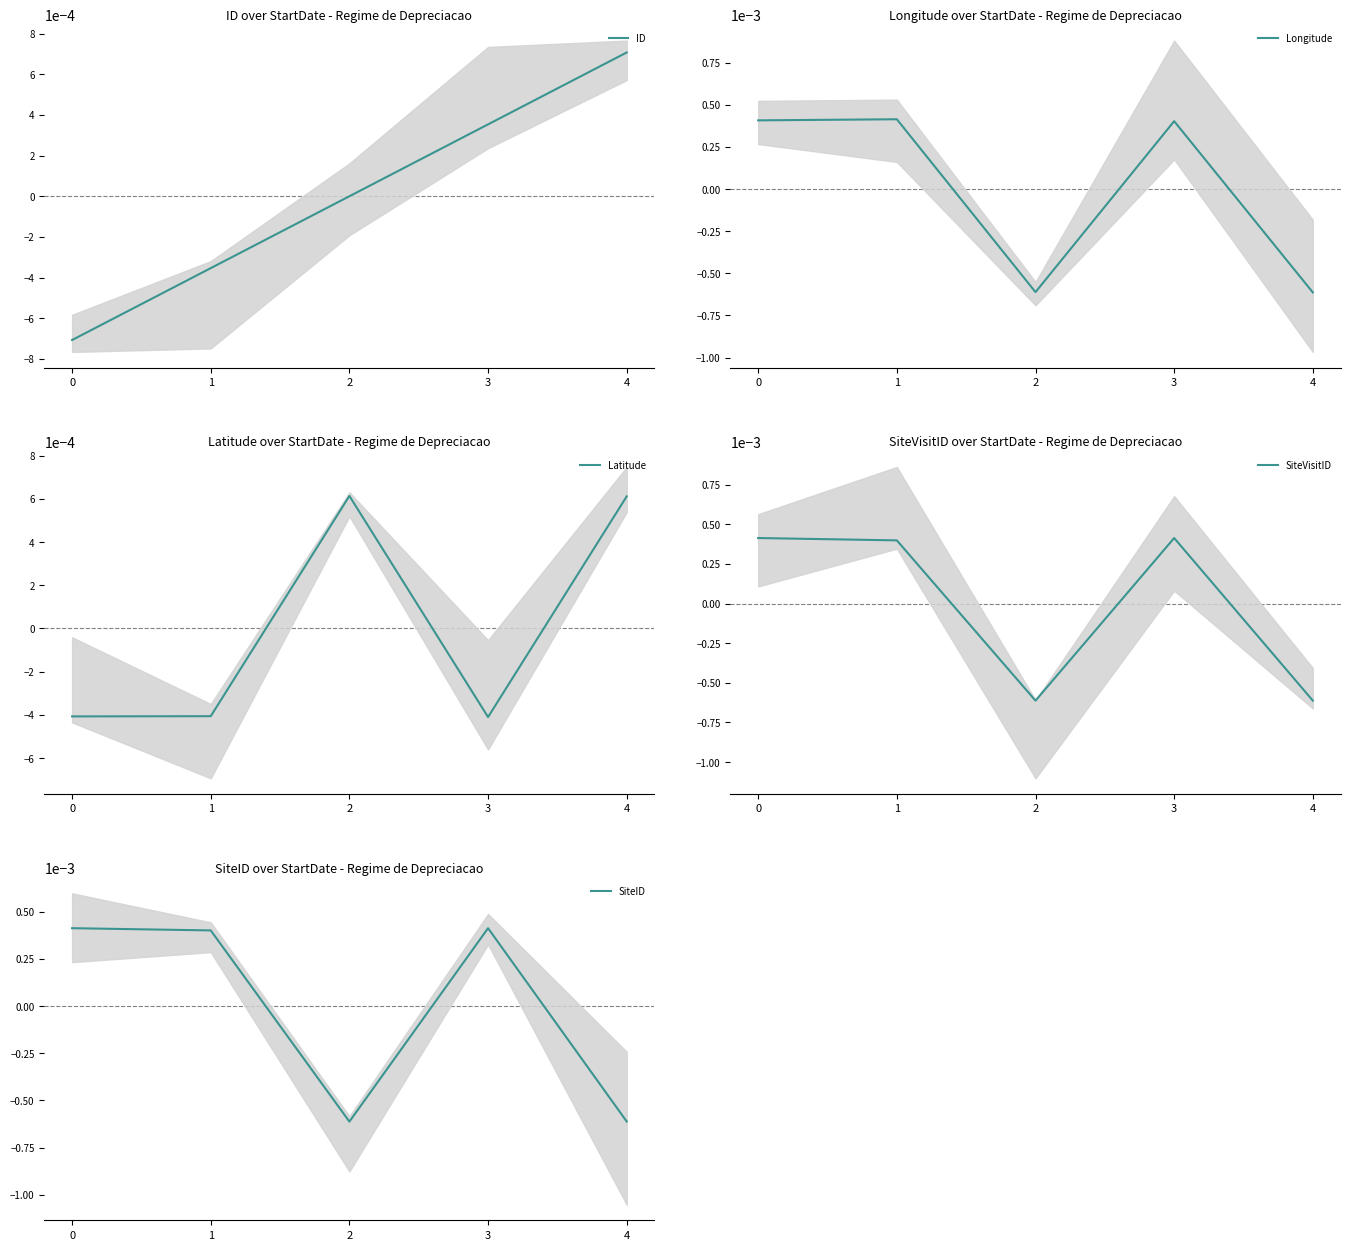

At 4, list the series in order from smallest to largest.

Longitude, SiteVisitID, SiteID, Latitude, ID